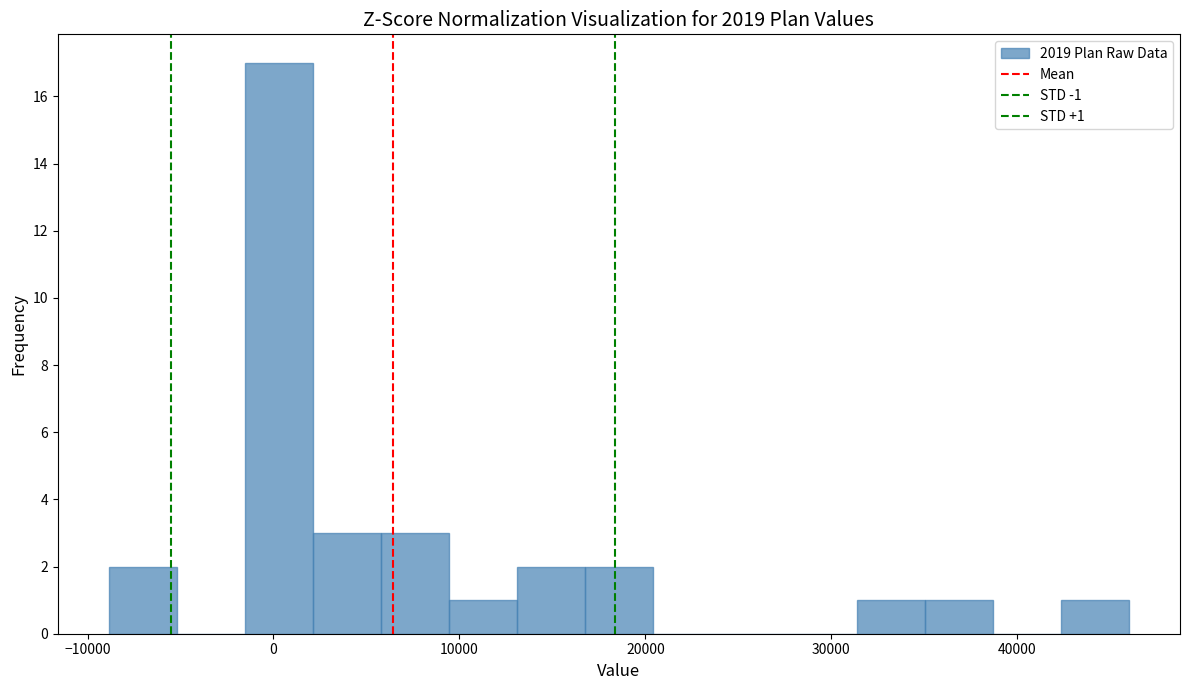

Read against the x-axis, roughly where is the centre of the tallest bar?

0